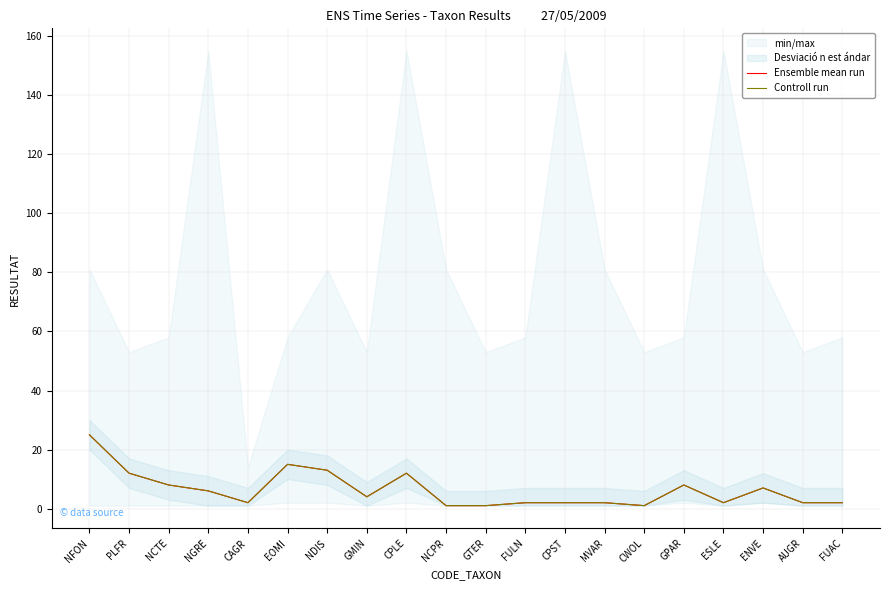

In Ensemble mean run, how many points are lower than both neighbors (excluding endpoints)?

4